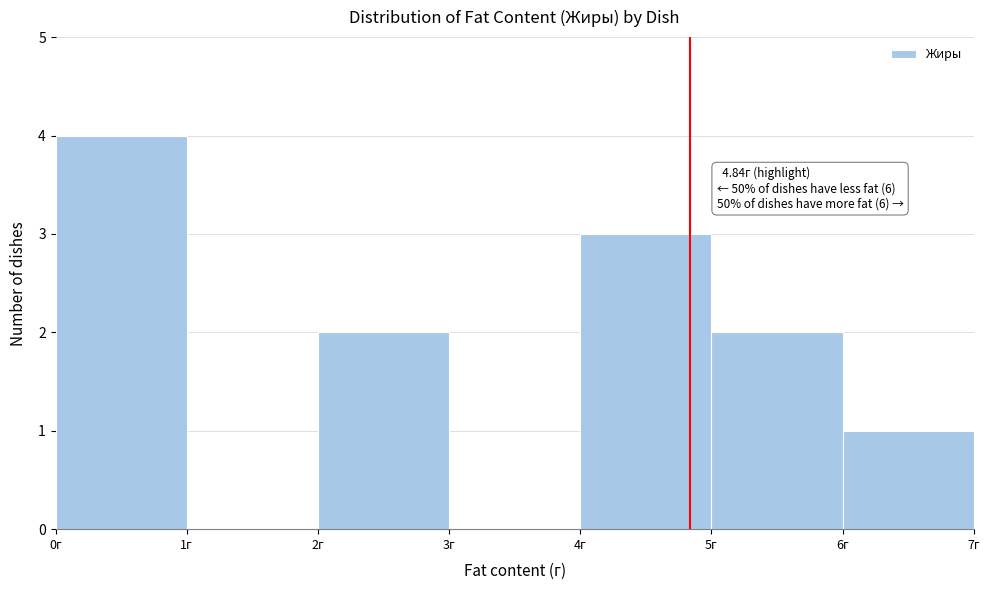

Over which range of the x-axis is the bar tallest?

0 to 1